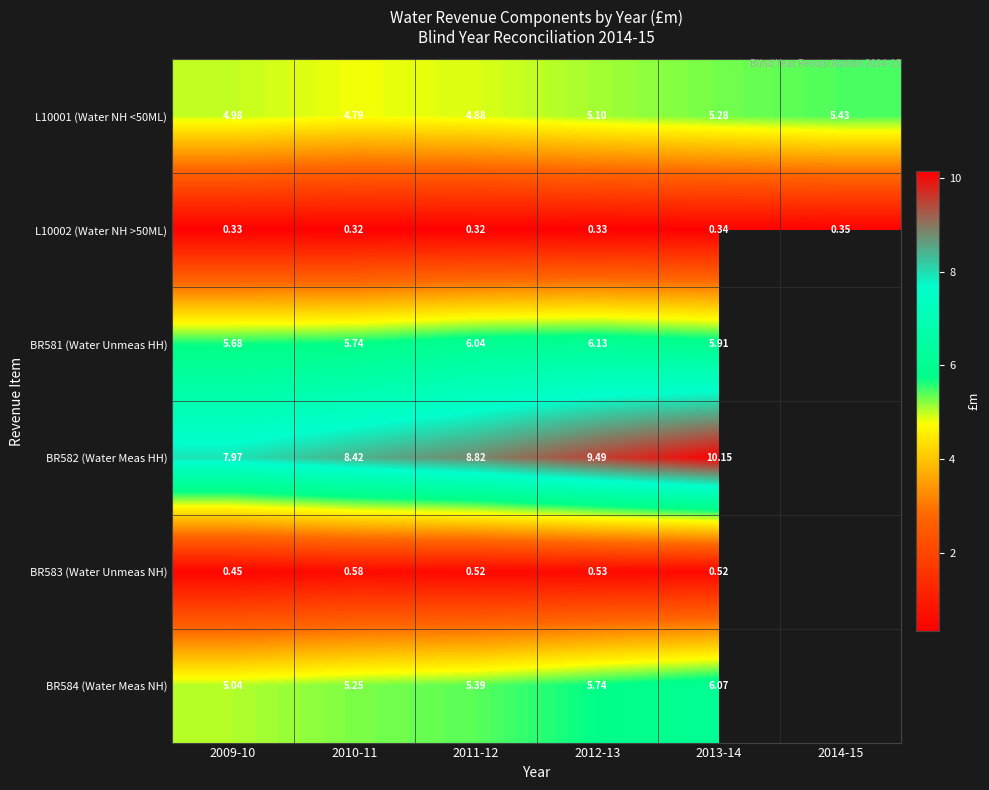

Count the number of categories in the chart.

6